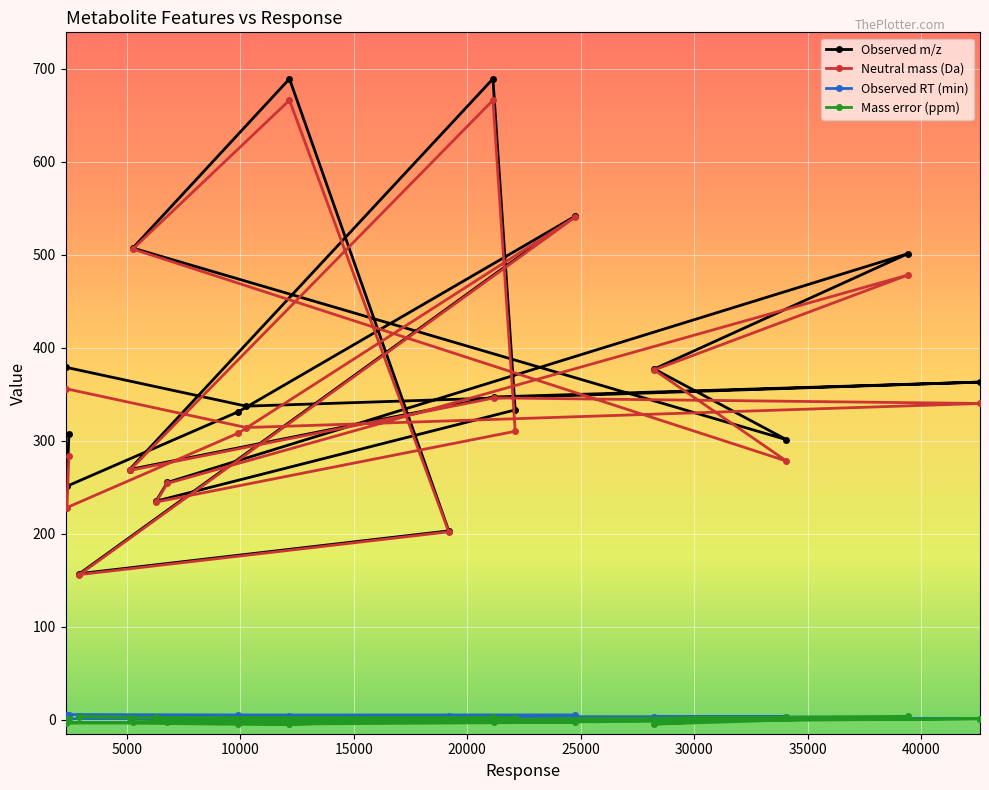

Which series has the widest spread of values?

Observed m/z